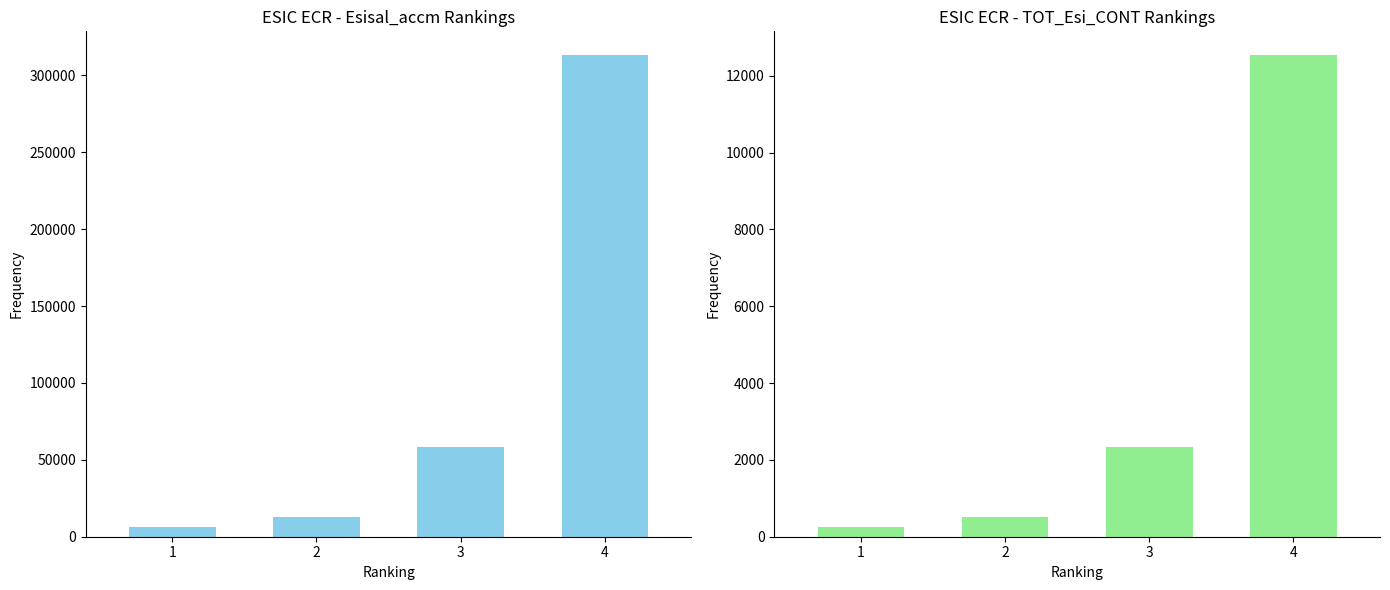

At which label does TOT_Esi_CONT first exceed 2338?

3